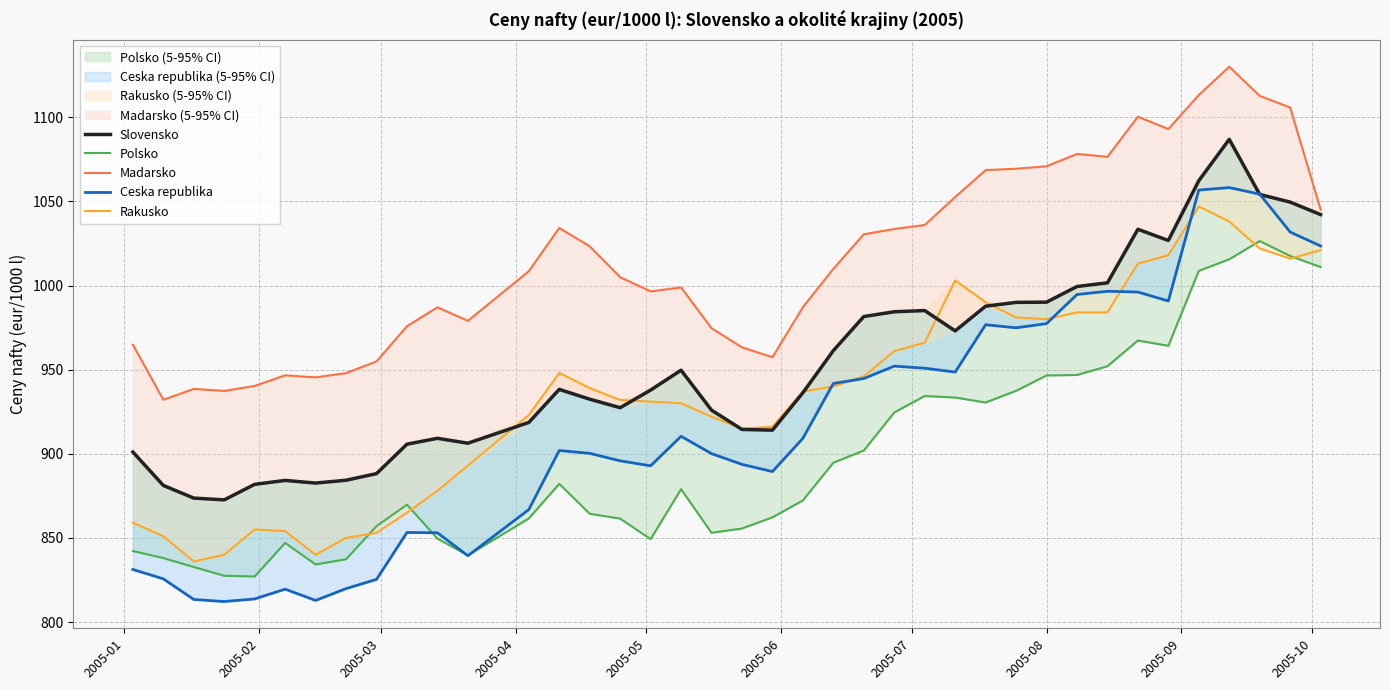

How many interior local valleys does the Polsko series have?

7